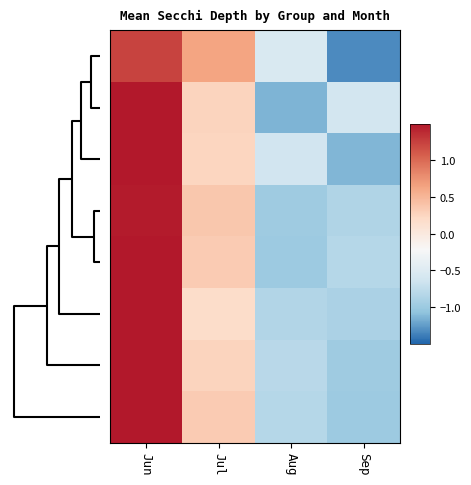

Count the number of categories in the chart.

4